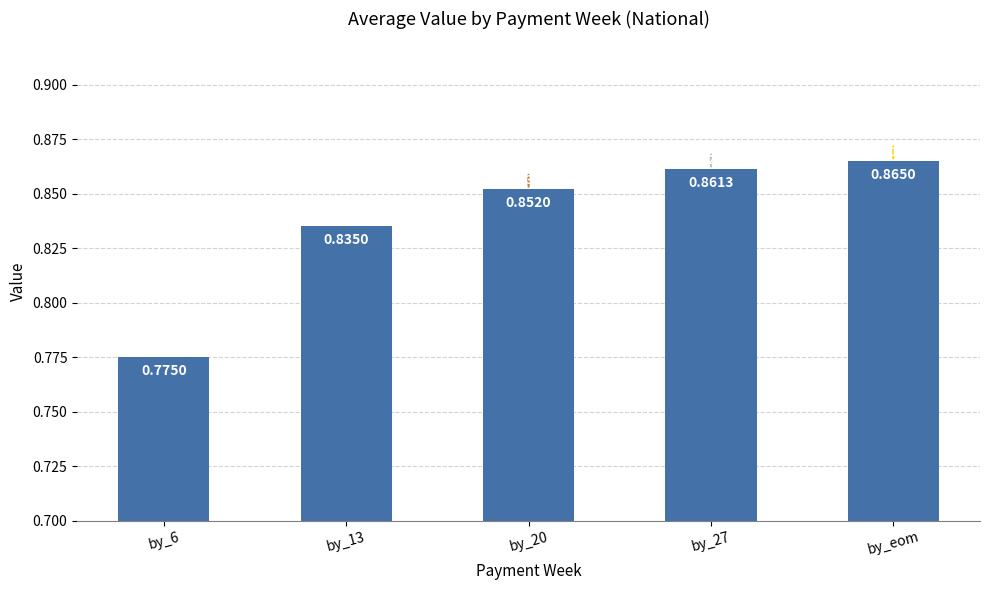

At which category does the chart reach its peak across all series?

by_eom